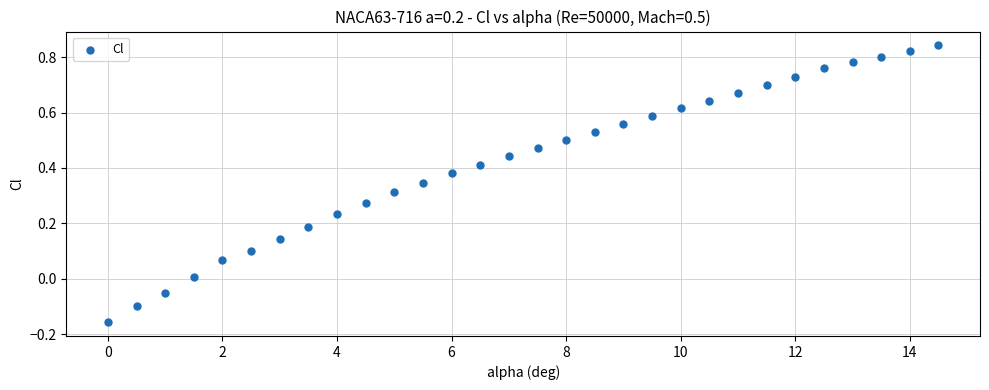

What is the range of X values (max minus min)?

14.5